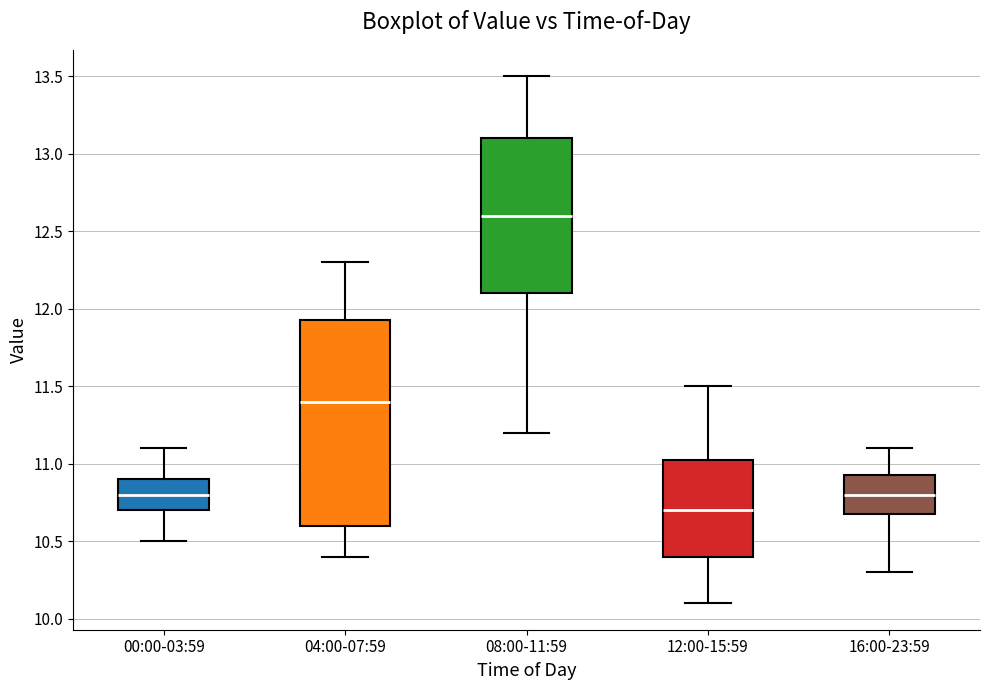

Reading left to right, read every box against the y-axis: the position of its median line, the range the box covers, and the ends of its whiskers. The values are not printed on the chart, so give them approximately, as read against the axis.

00:00-03:59: median 10.80, box 10.70 to 10.90, whiskers 10.50 to 11.10
04:00-07:59: median 11.40, box 10.60 to 11.95, whiskers 10.40 to 12.30
08:00-11:59: median 12.60, box 12.10 to 13.10, whiskers 11.20 to 13.50
12:00-15:59: median 10.70, box 10.40 to 11.05, whiskers 10.10 to 11.50
16:00-23:59: median 10.80, box 10.70 to 10.95, whiskers 10.30 to 11.10